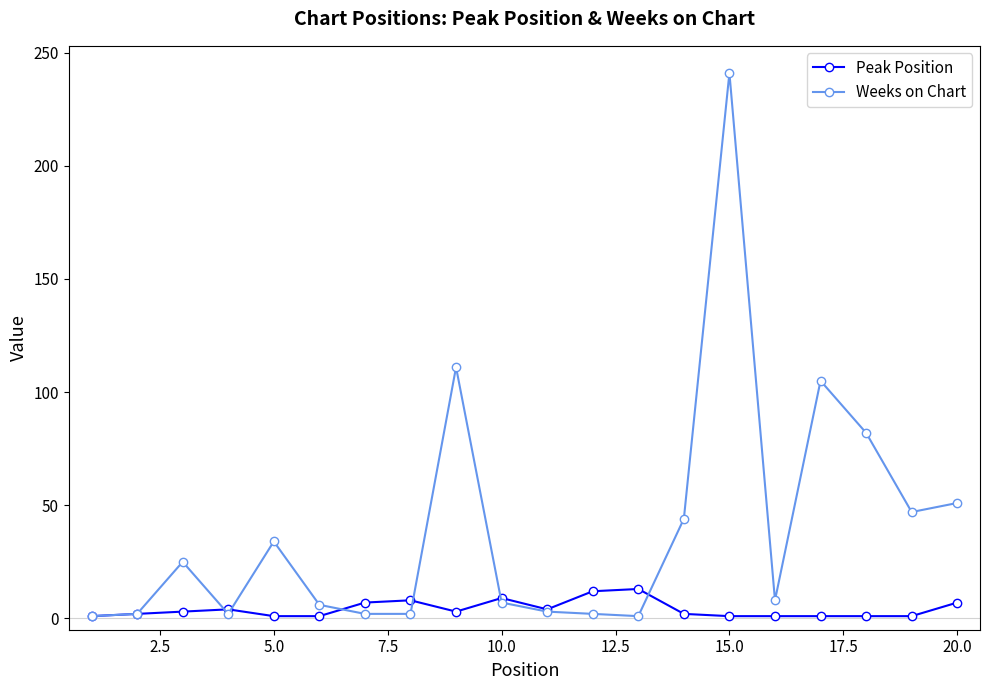

Rank the series by their average value, from lowest to highest.

Peak Position, Weeks on Chart